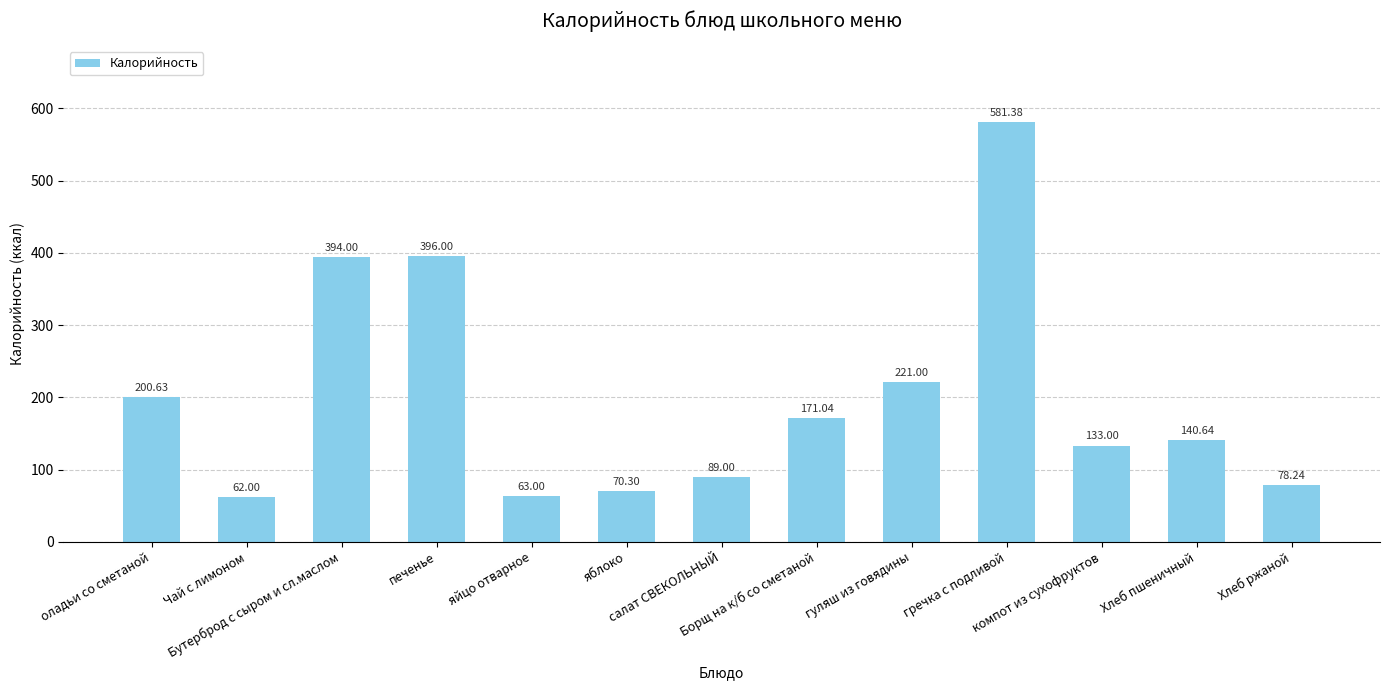

What is the change in value from яйцо отварное to компот из сухофруктов?

+70.0